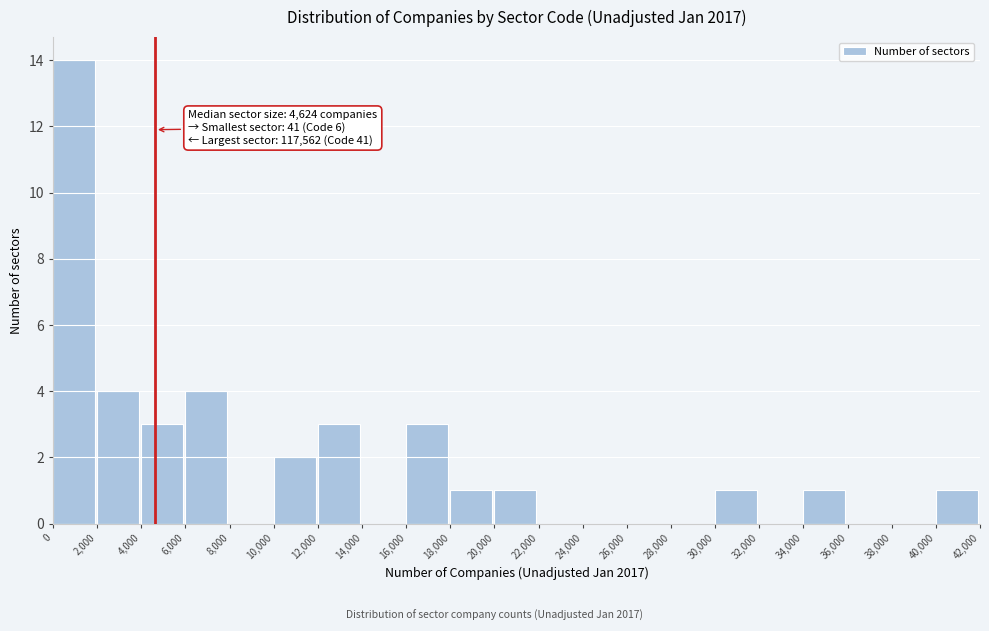

Over which range of the x-axis is the bar tallest?

0 to 2,000